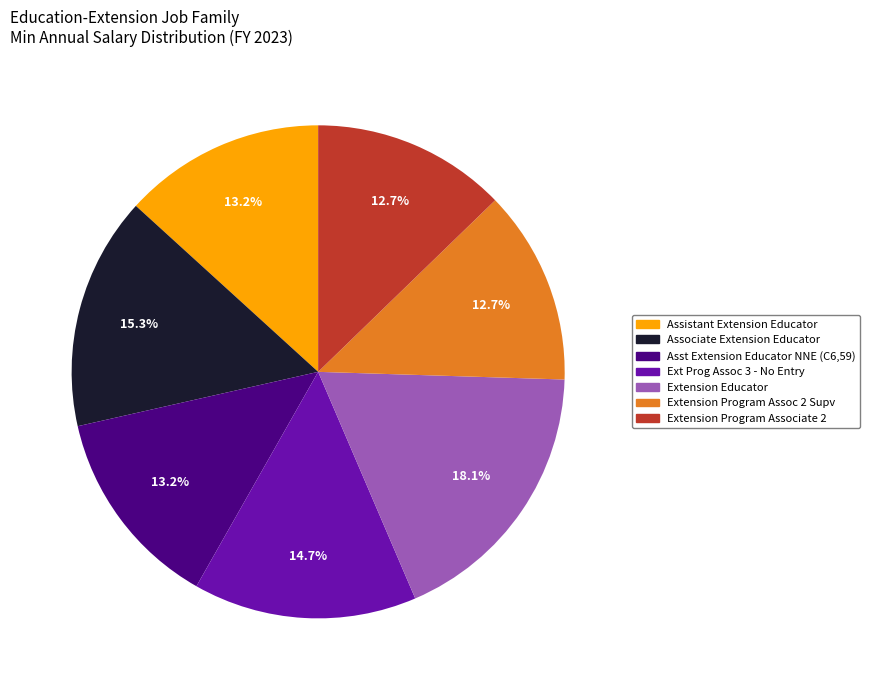

Is it true that Ext Prog Assoc 3 - No Entry is 2% of the pie?

False